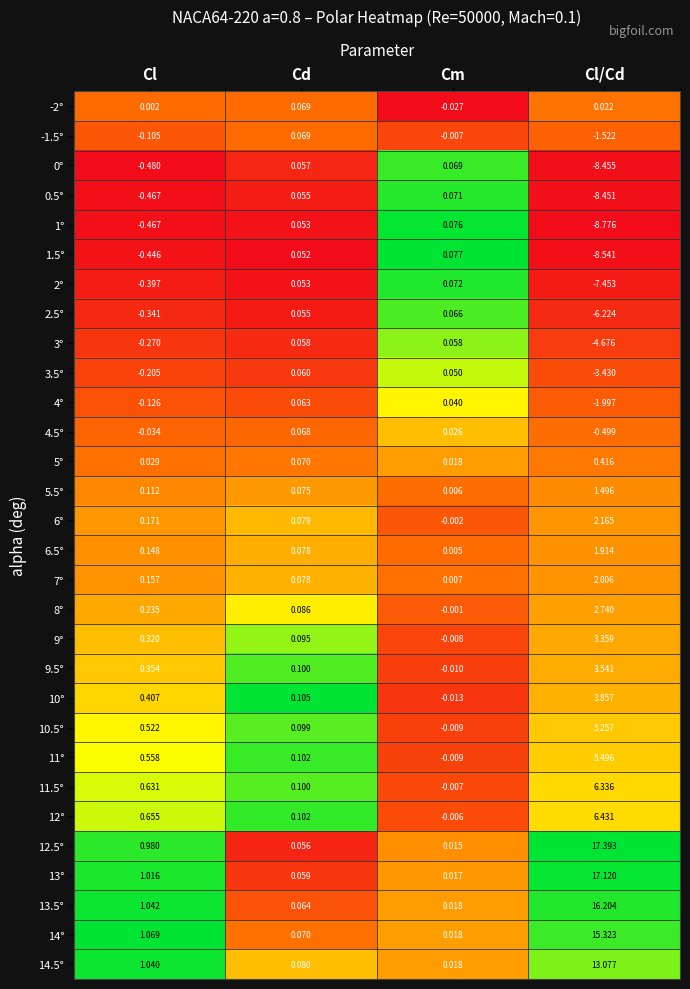

Is the value of 11.5° at Cl greater than the value of 9° at Cl/Cd?

No